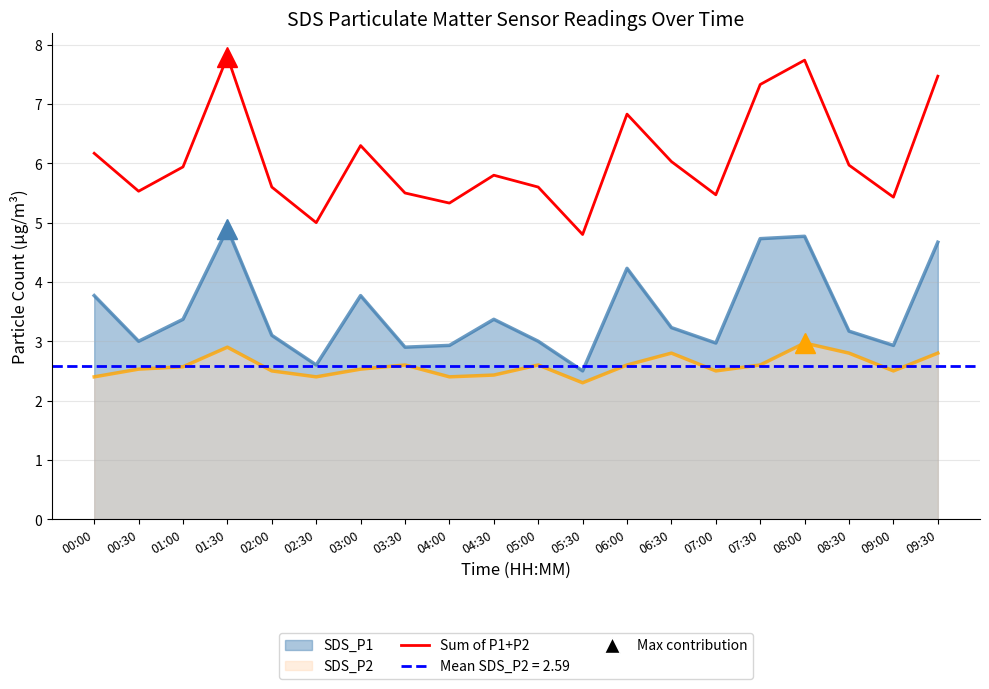

What is the change in value from 01:30 to 07:00?

-2.3